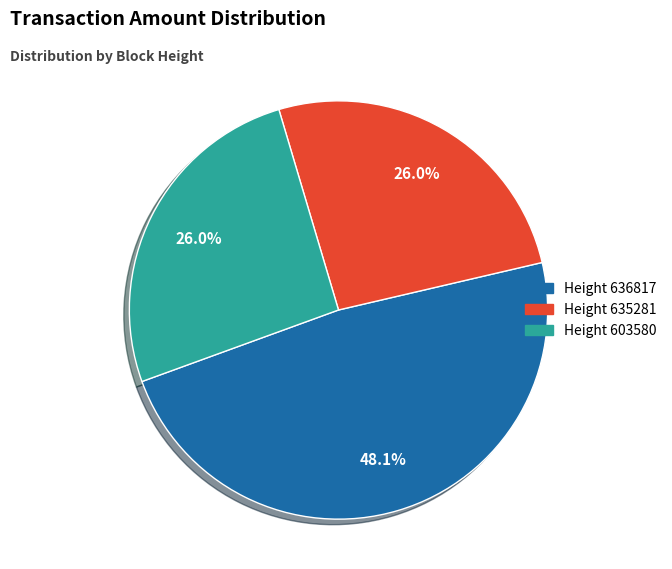

What percentage do Height 635281 and Height 603580 together represent?

51.9%